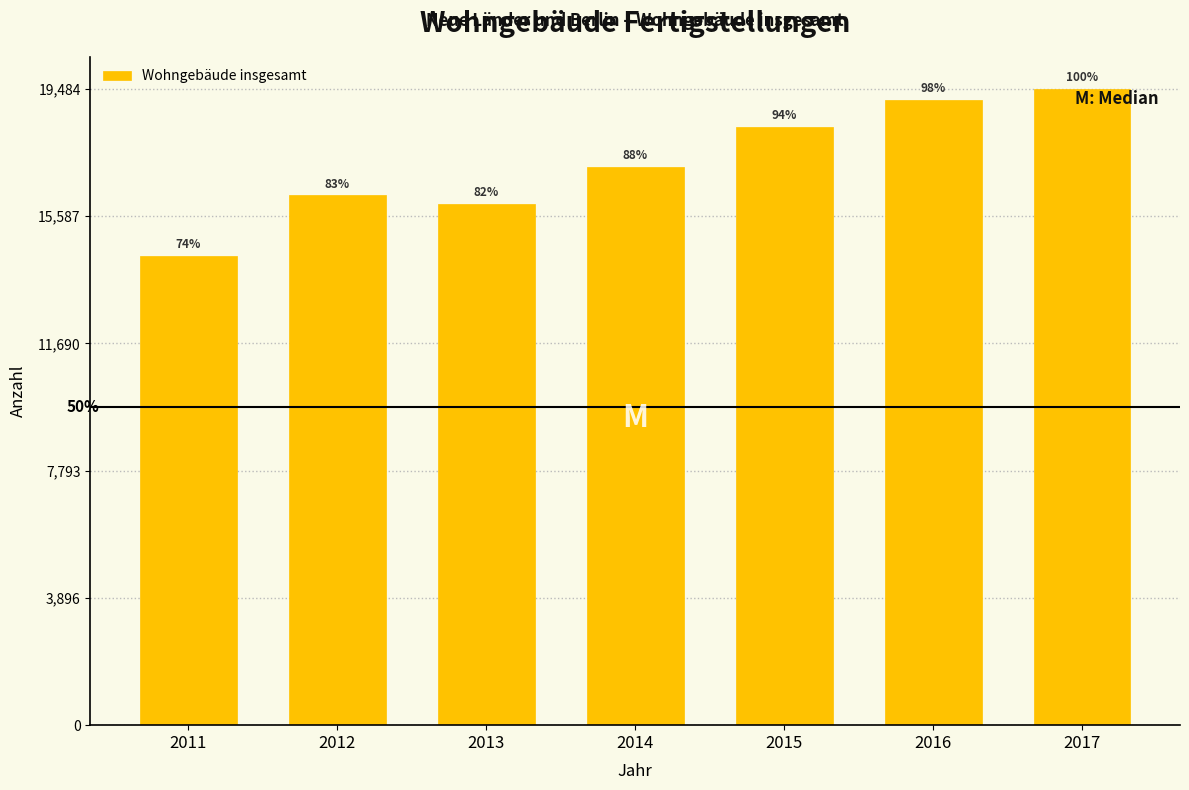

Are the bars horizontal?

No